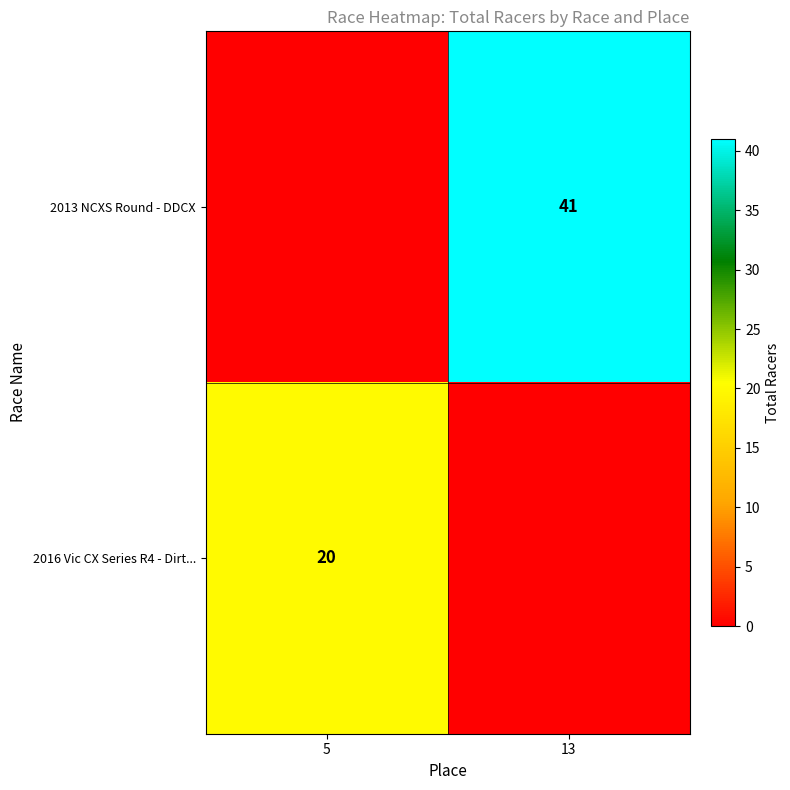

The value of 2016 Vic CX Series R4 - Dirt... at 5 is 20. True or false?

True